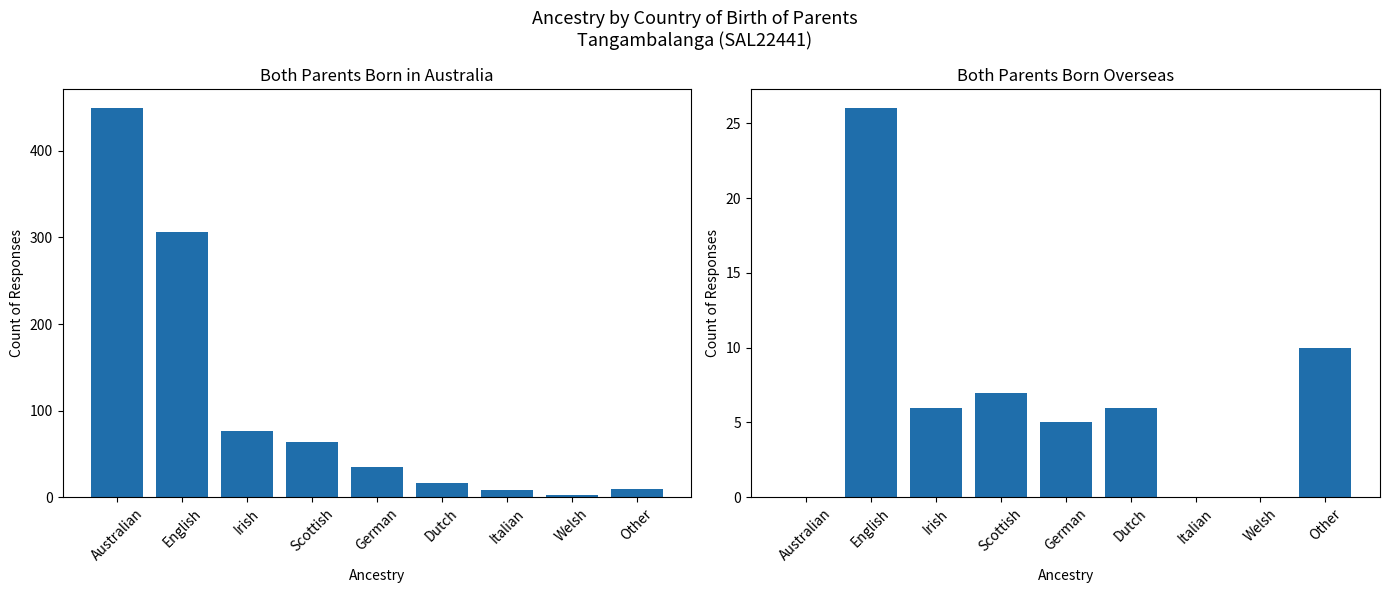

Rank the series at Italian from highest to lowest value.

Both parents born in Australia, Both parents born overseas